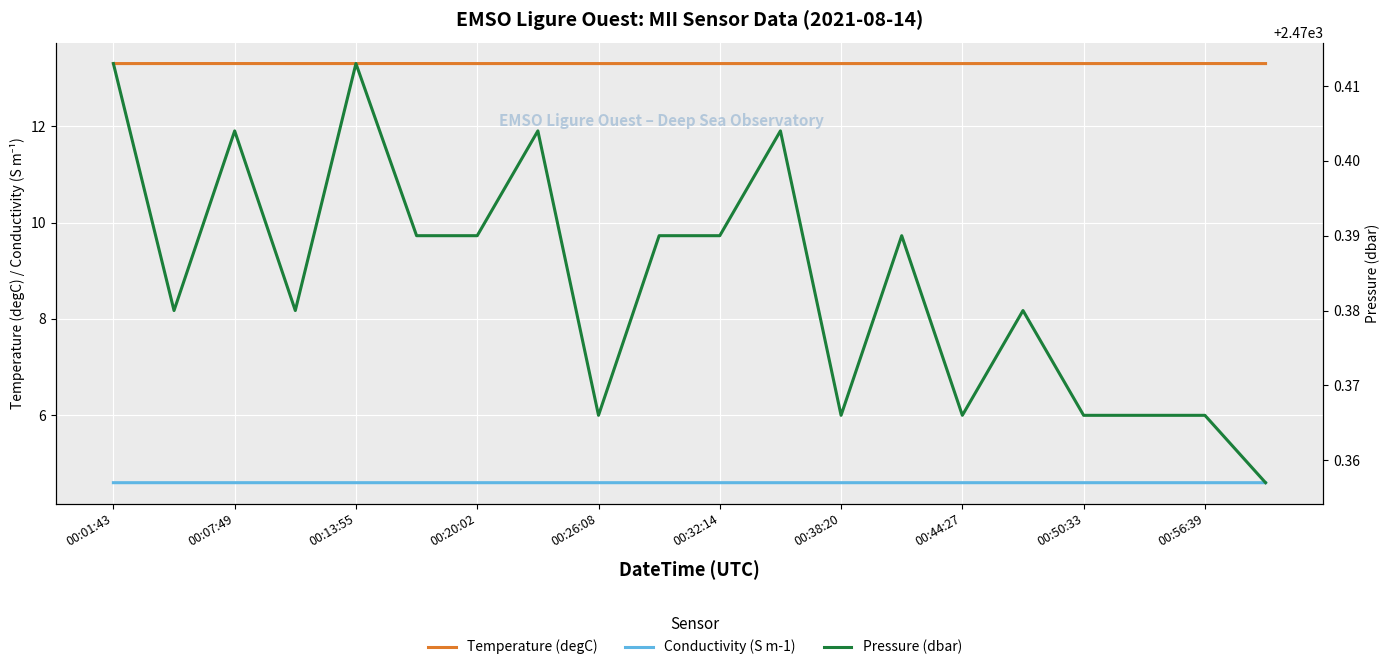

At which label is Temperature (degC) closest to 13?

00:01:43